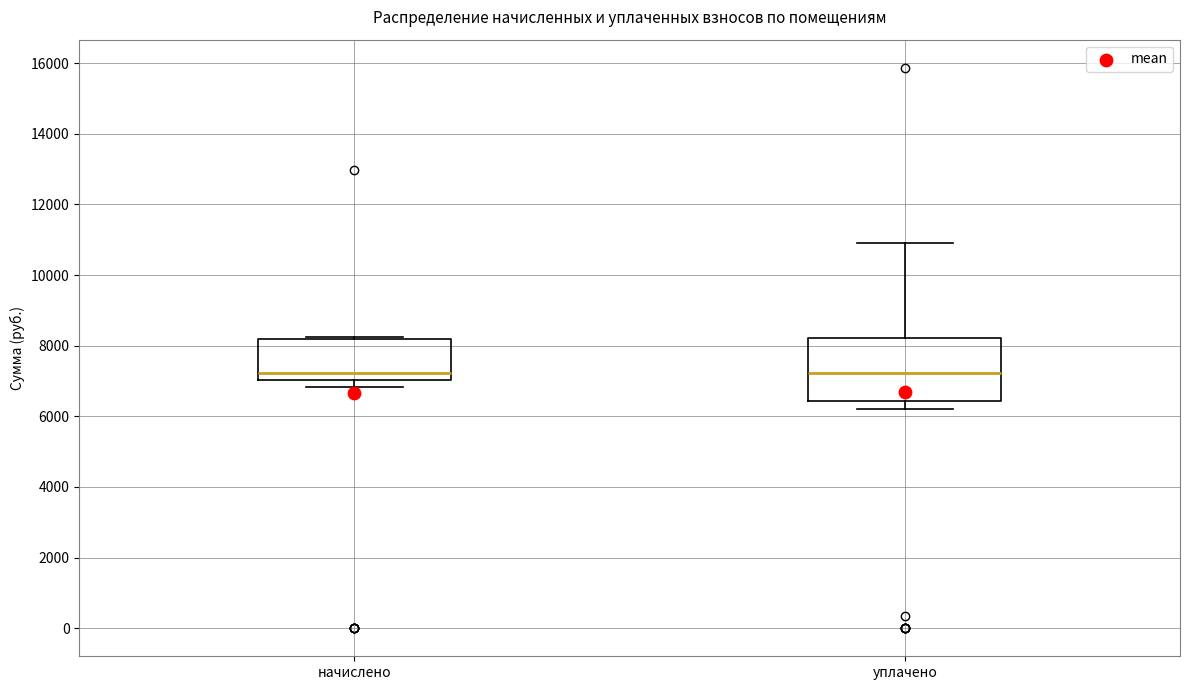

Reading left to right, transcribe this box plot: for each box, give where its median line is, the range the box spans, and where its two whiskers end, as read against the y-axis. The values are not printed on the chart, so give them approximately, as read against the axis.

начислено: median 7200, box 7000 to 8200, whiskers 6800 to 8200 (just above the box's upper edge)
уплачено: median 7200, box 6400 to 8200, whiskers 6200 to 11000